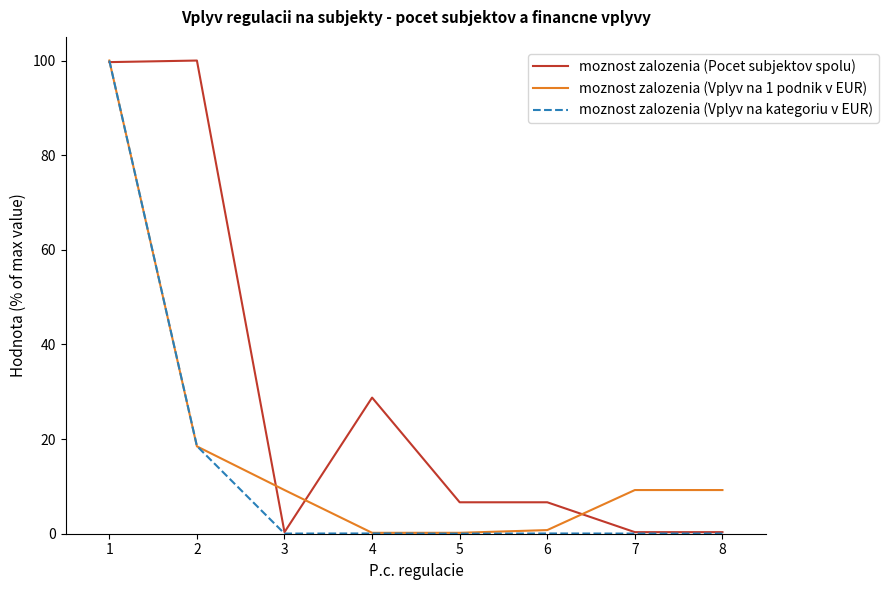

How many lines are shown in the chart?

3